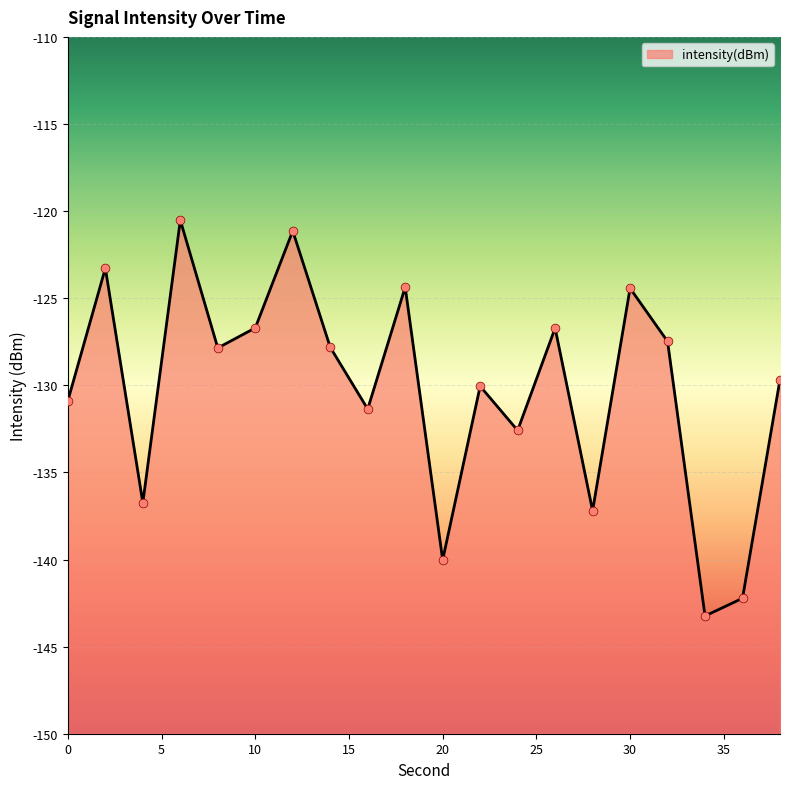

Which has a higher value, 14 or 4?

14